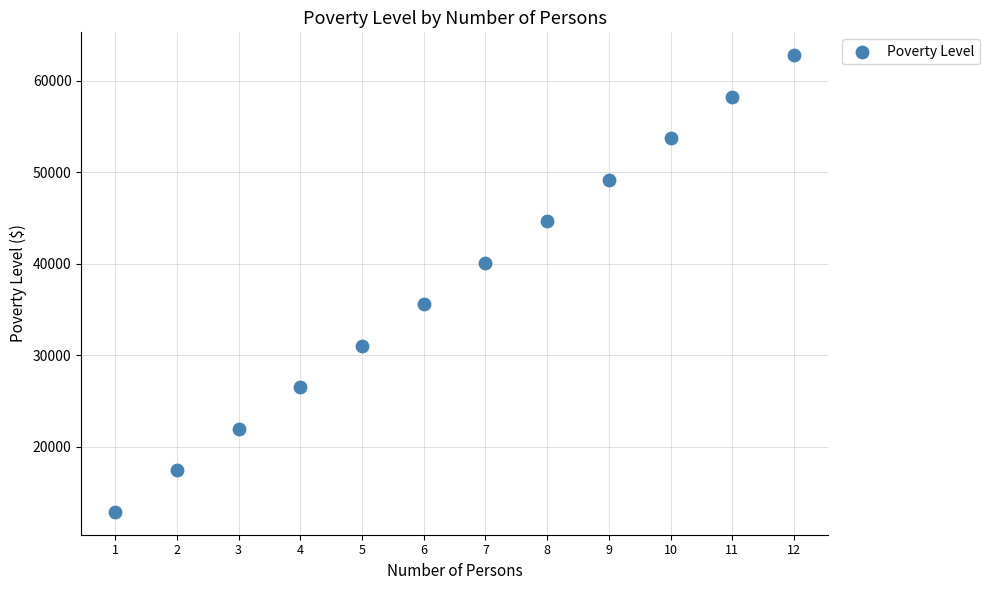

What is the range of Y values (max minus min)?

49940